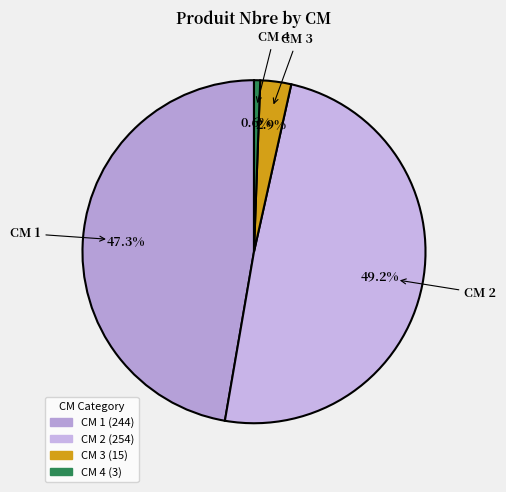

What is the largest slice in the pie chart?

CM 2